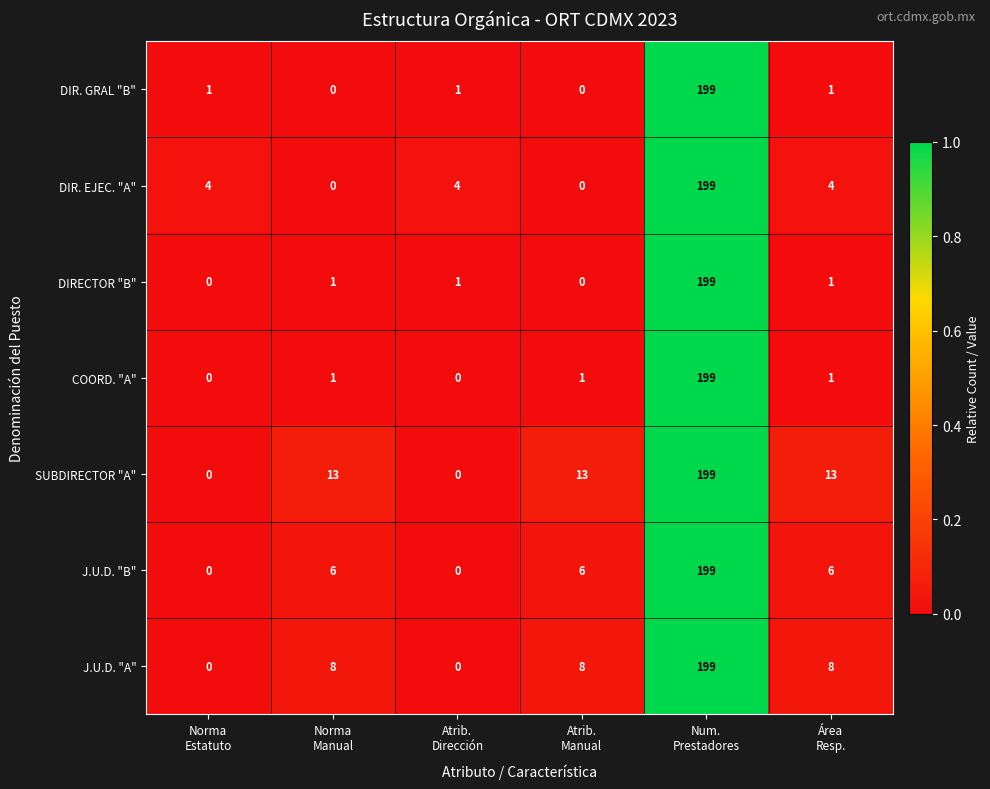

What is the maximum value for J.U.D. "B"?

199